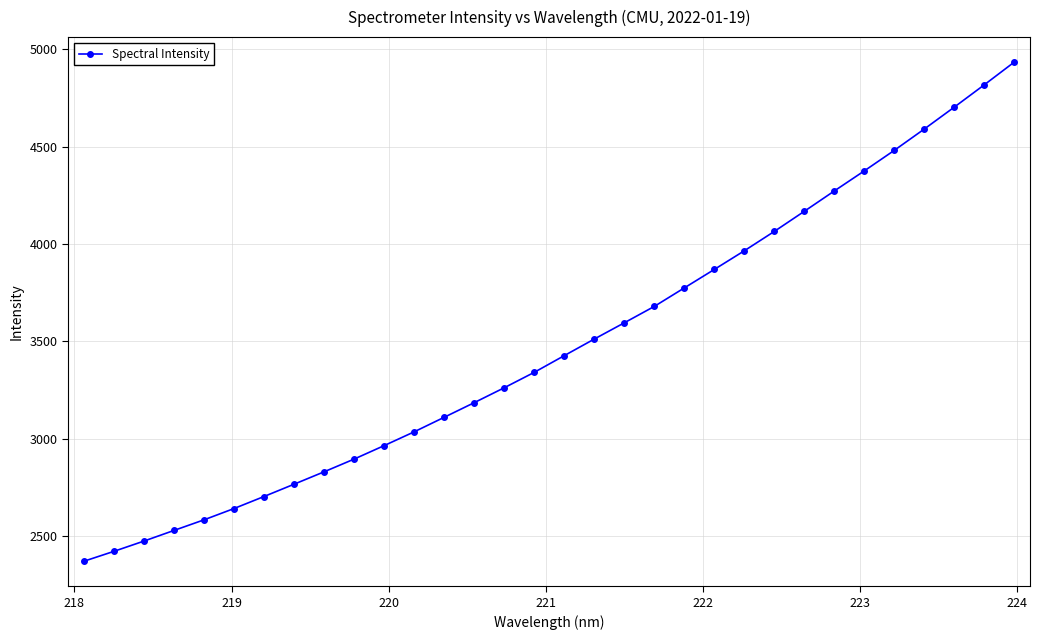

What is the value of the 24th point from the left?

4064.4